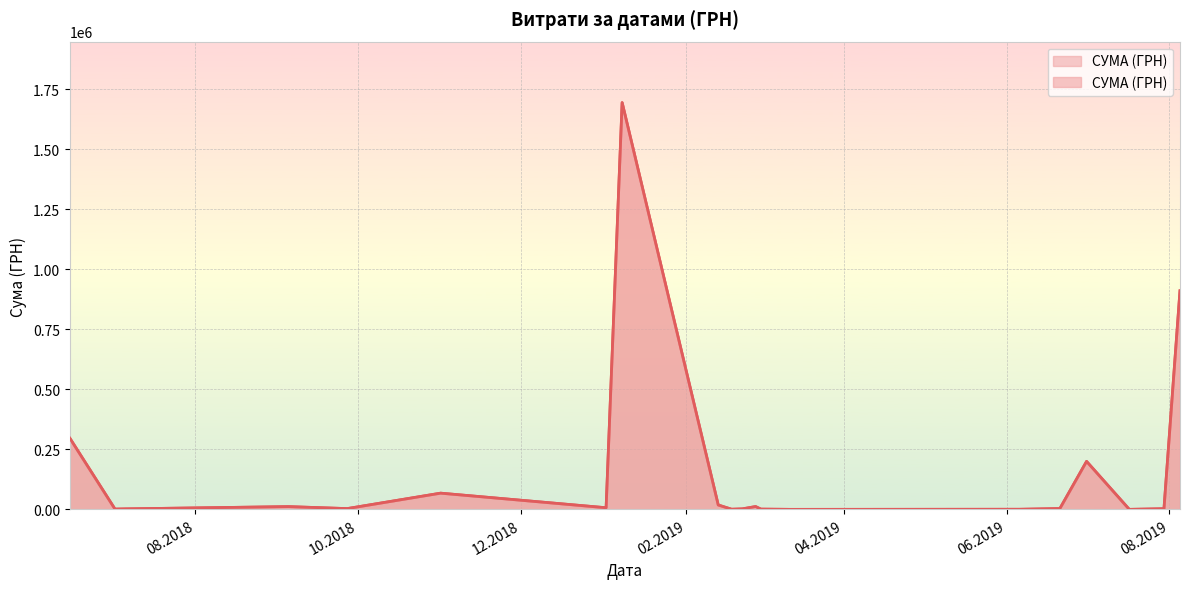

What is the difference between the values at 13.02.2019 and 15.06.2018?

66574.9